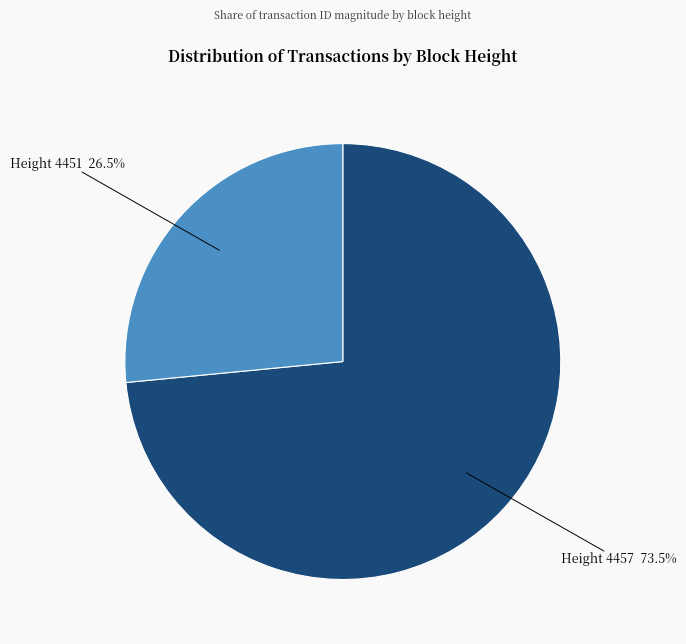

Which category accounts for the majority?

Height 4457